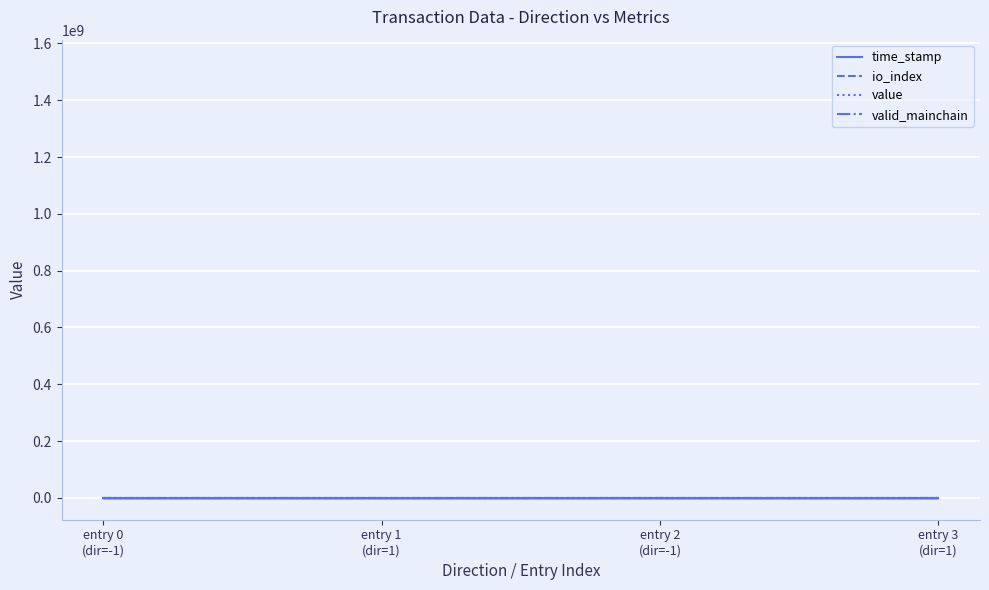

What position from the right is entry 1
(dir=1)?

3